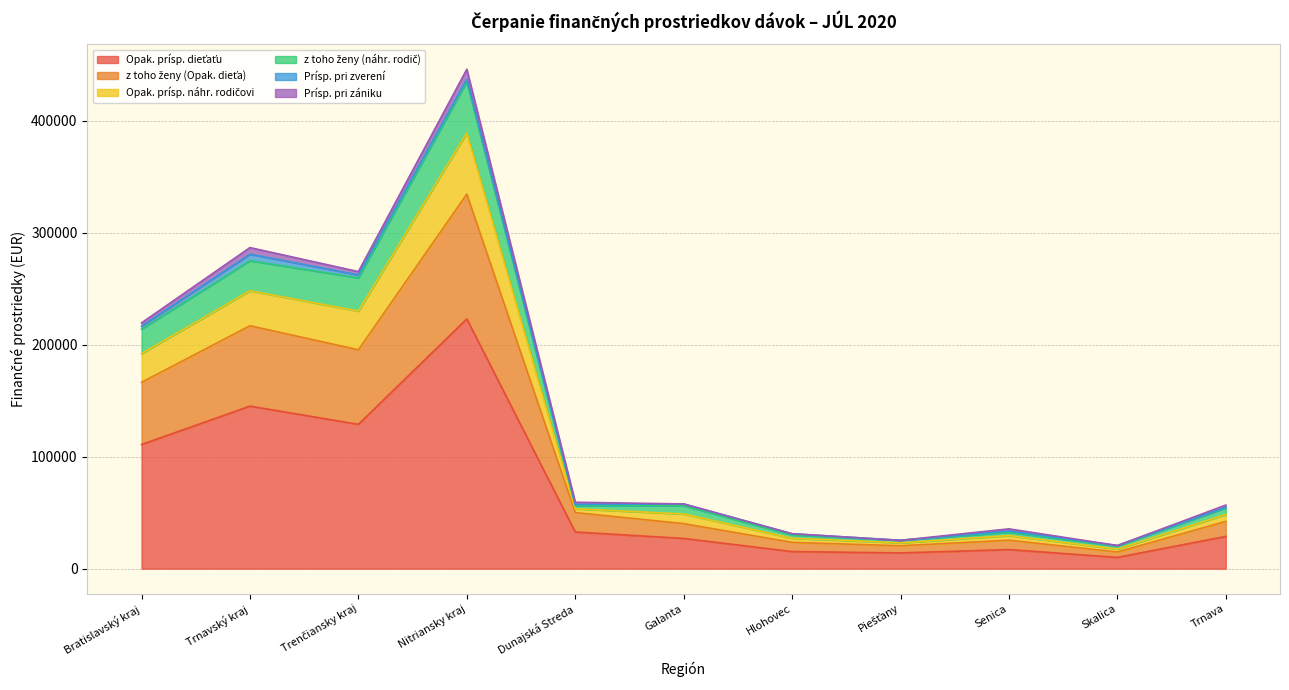

Which category has the highest value in the Opak. prísp. dieťaťu series?

Nitriansky kraj